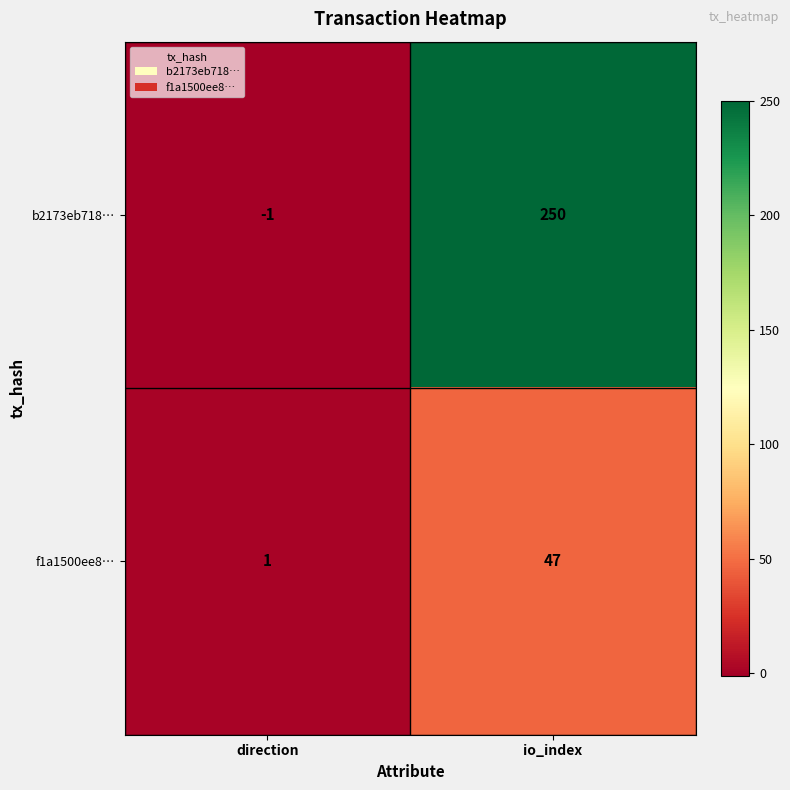

Rank the series at io_index from lowest to highest value.

f1a1500ee8…, b2173eb718…